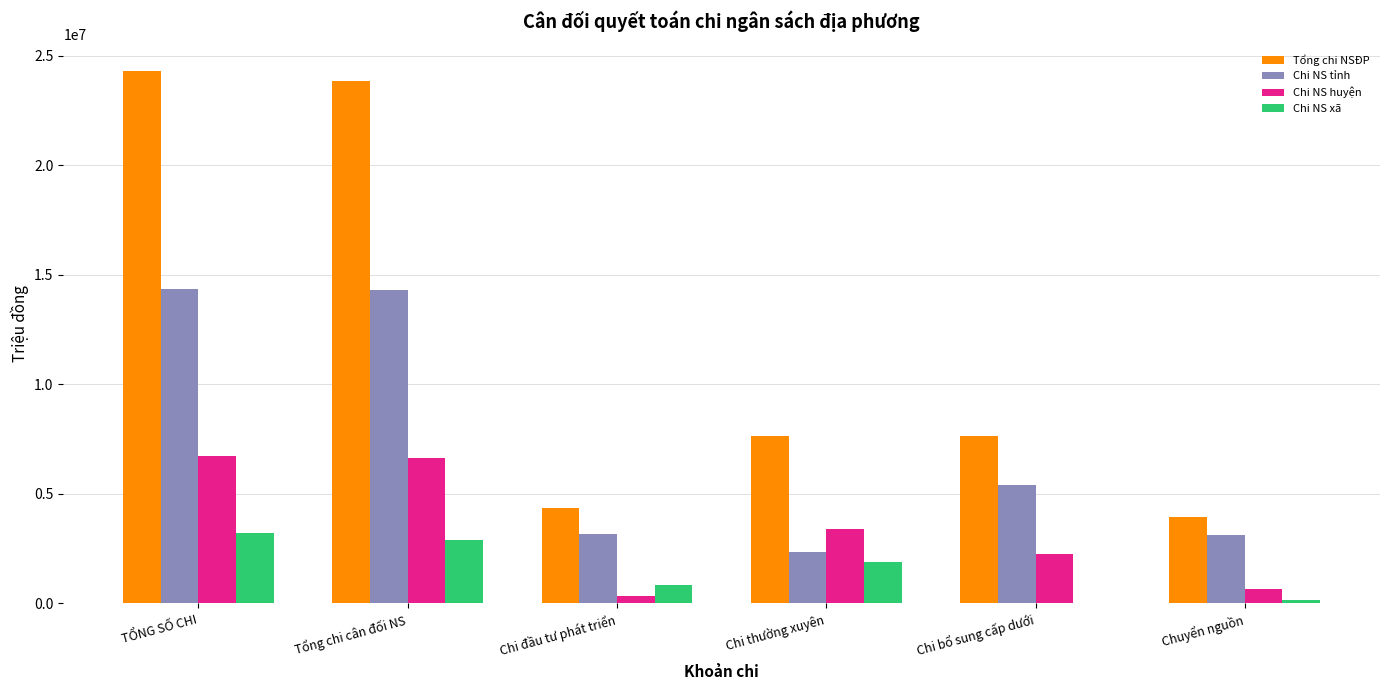

Are the bars horizontal?

No